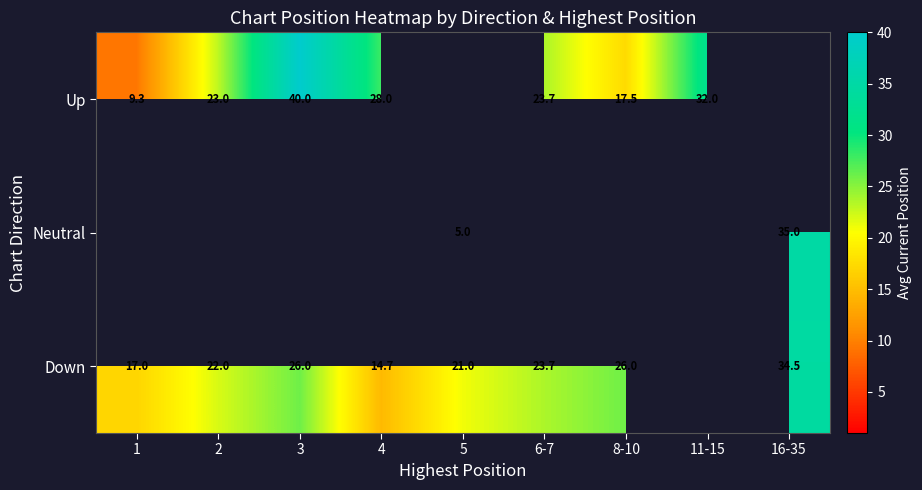

What is the difference between the maximum and minimum values in the Up series?

30.7